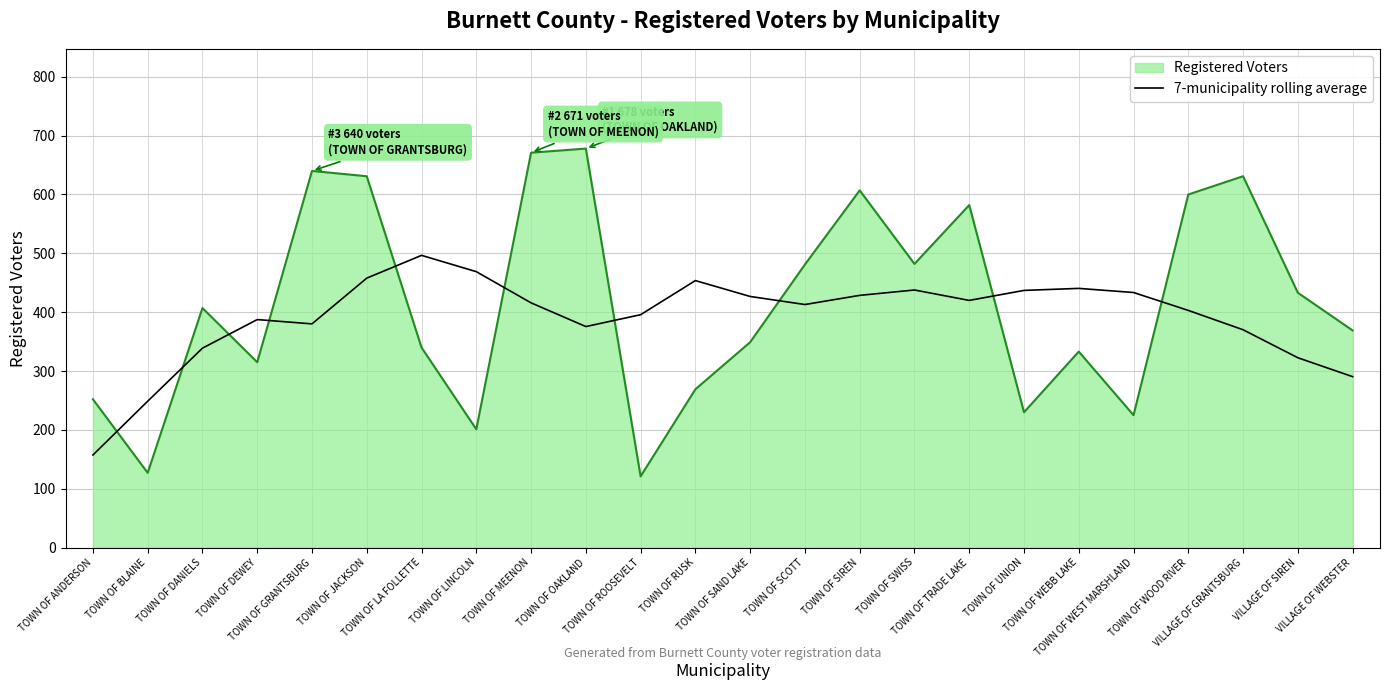

What is the greatest value displayed?

678.0